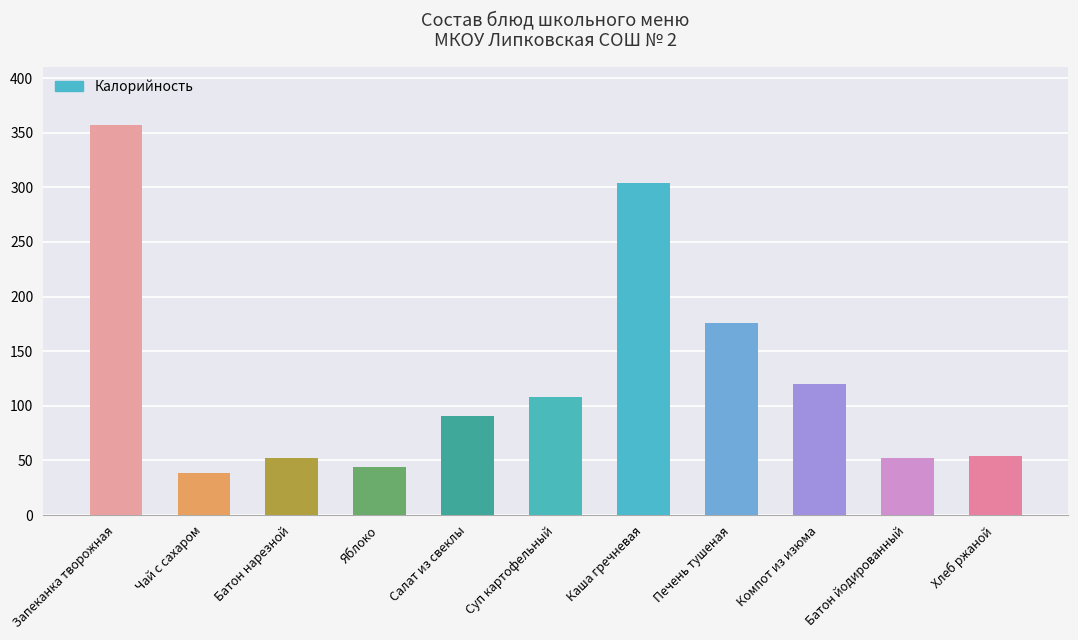

What is the minimum value shown in the chart?

38.0